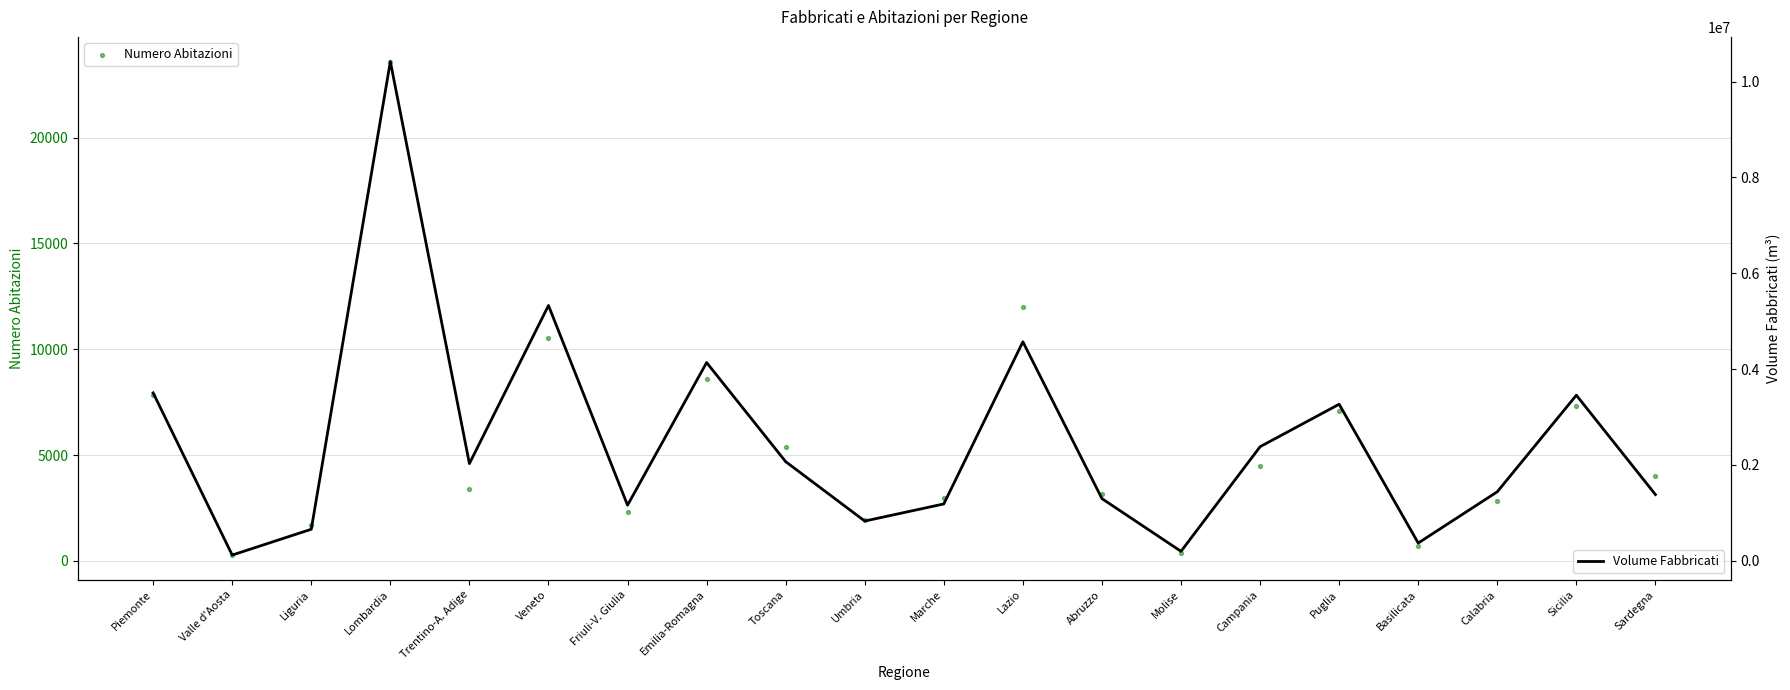

What are all the series names shown in the legend?

Numero Abitazioni, Volume Fabbricati